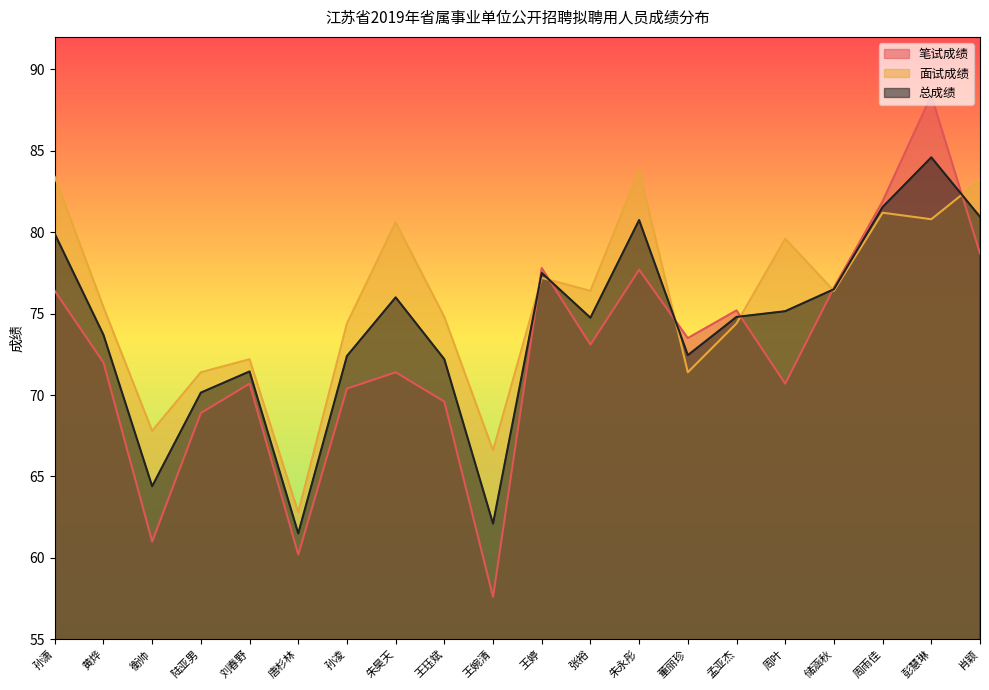

How many interior local peaks does the 总成绩 series have?

5